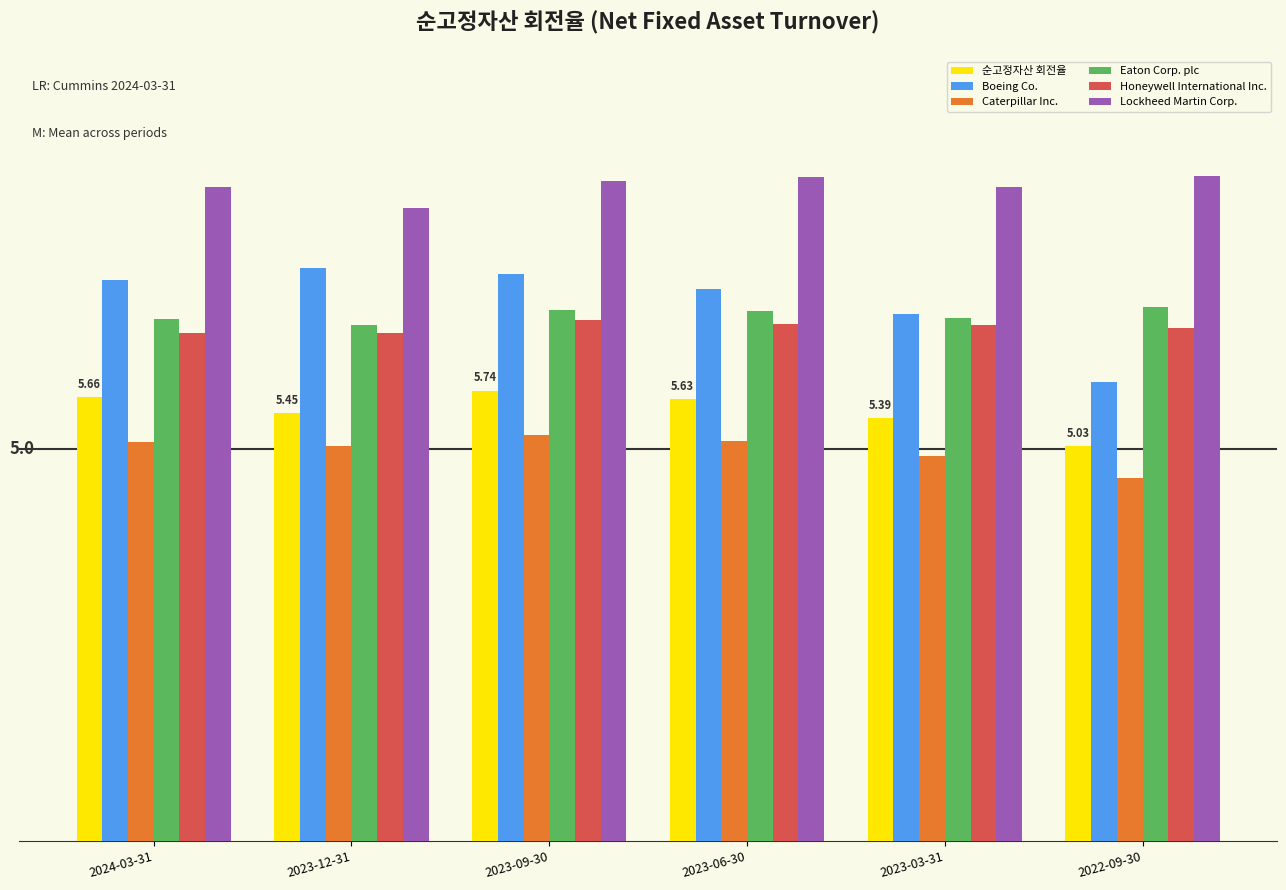

Are the bars horizontal?

No